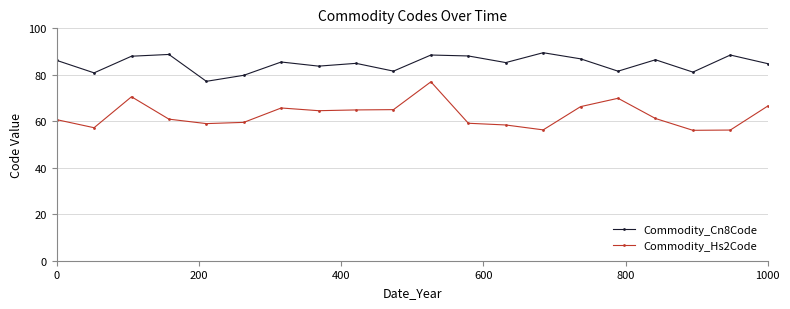

Rank the series by their average value, from lowest to highest.

Commodity_Hs2Code, Commodity_Cn8Code